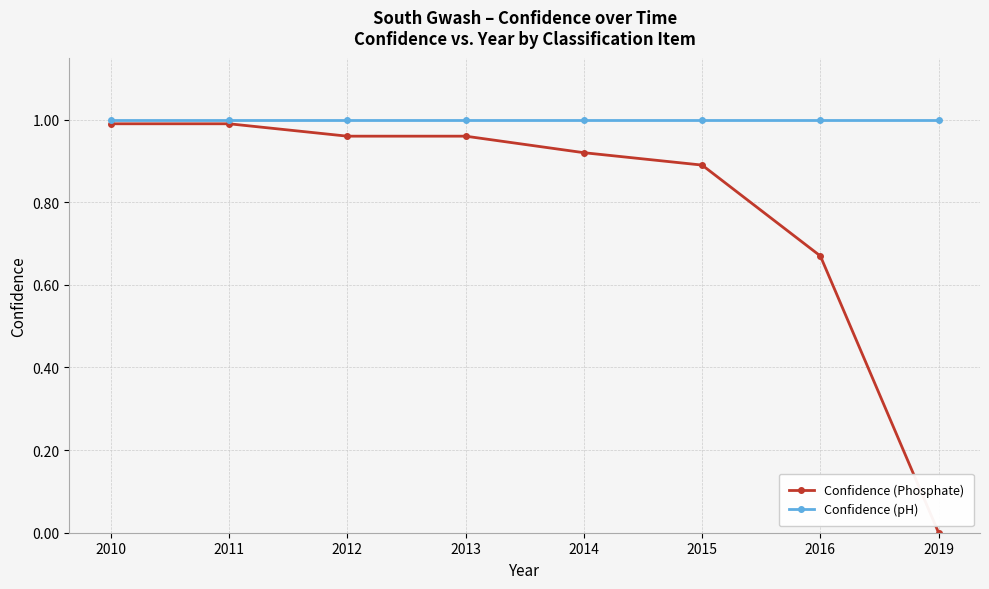

Which series has the widest spread of values?

Confidence (Phosphate)